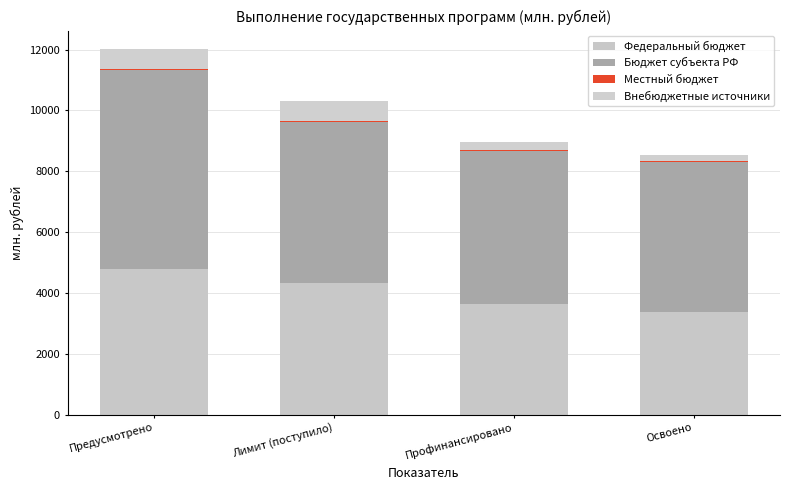

How many values in the Федеральный бюджет series exceed 4337?

2